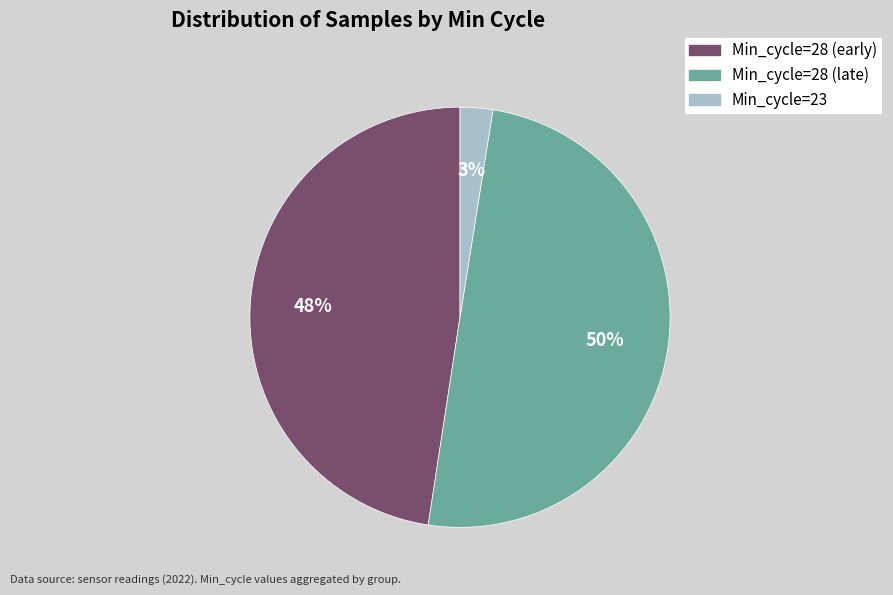

To the nearest percent, what is the average slice percentage?

33%